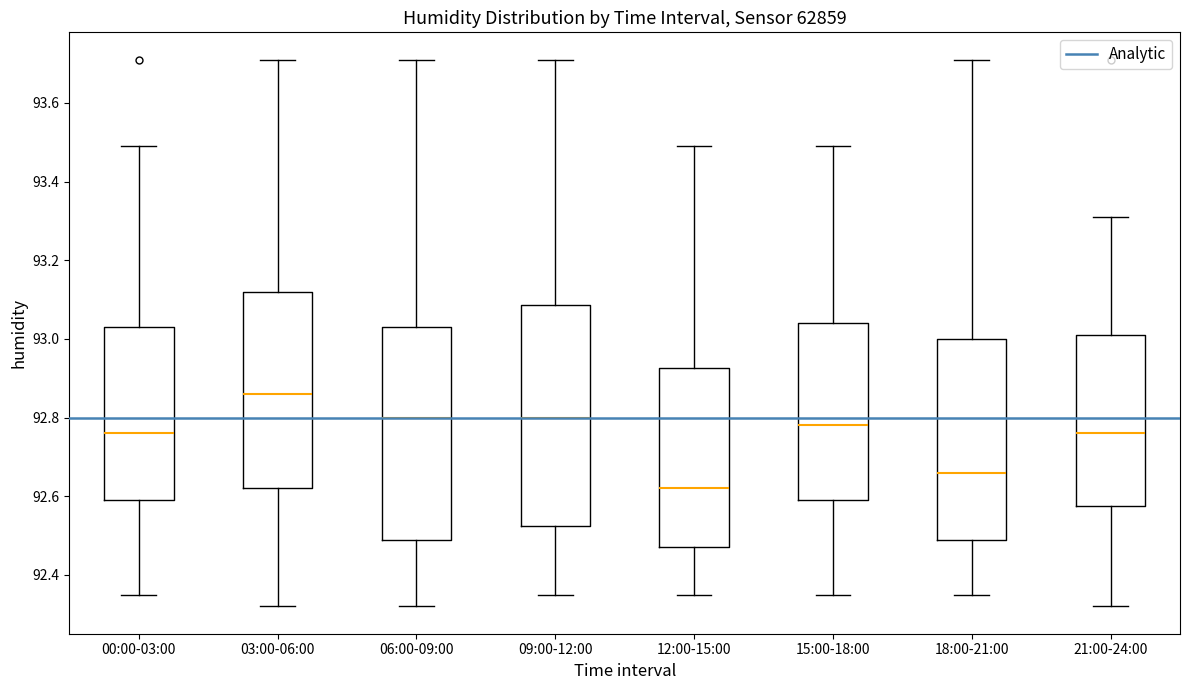

Where does the median line of the box for 18:00-21:00 sit on the y-axis? The values are not printed on the chart, so give them approximately, as read against the axis.

92.66